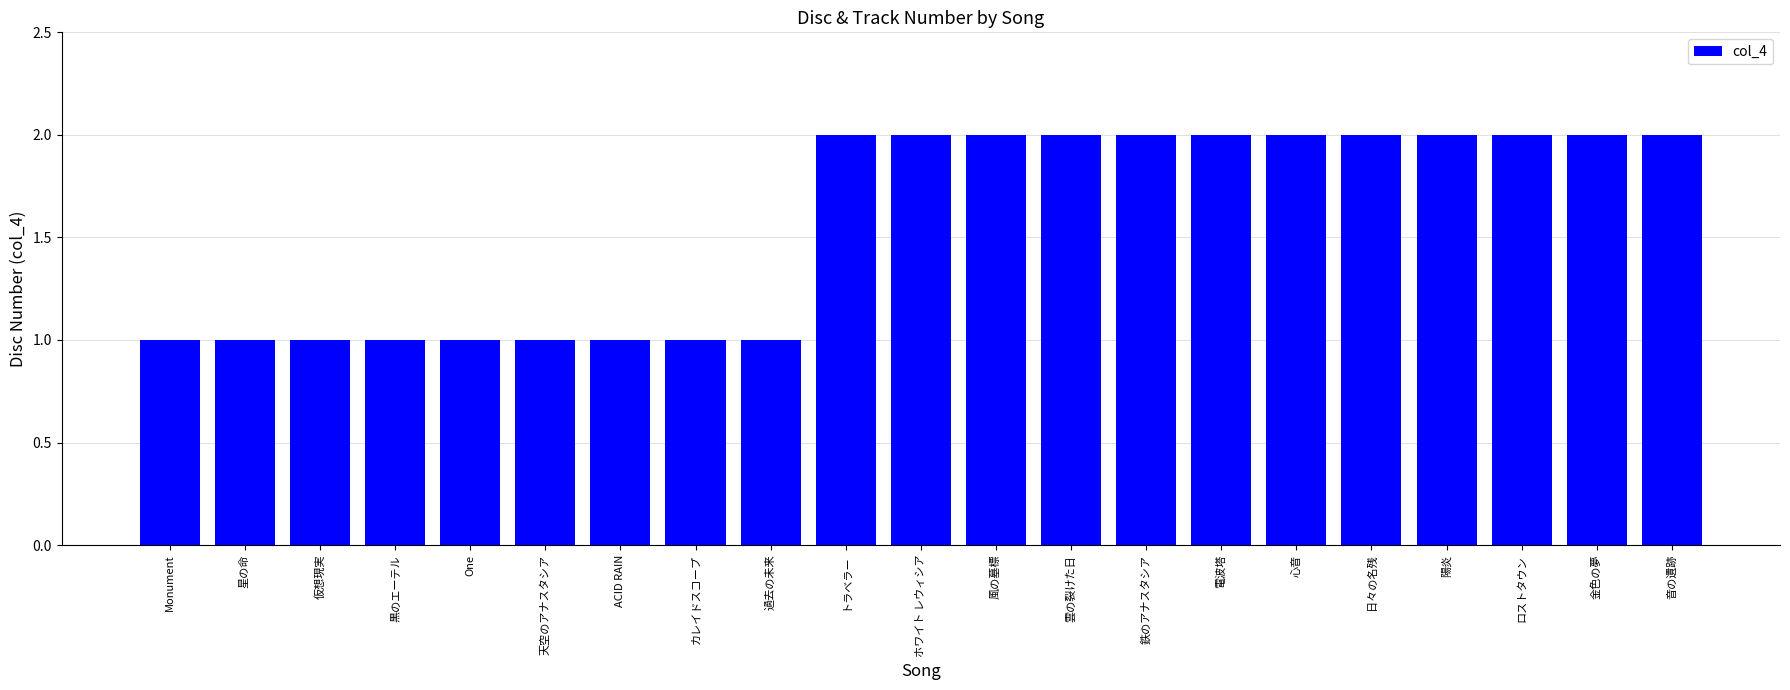

What is the value of the 18th bar from the left?

2